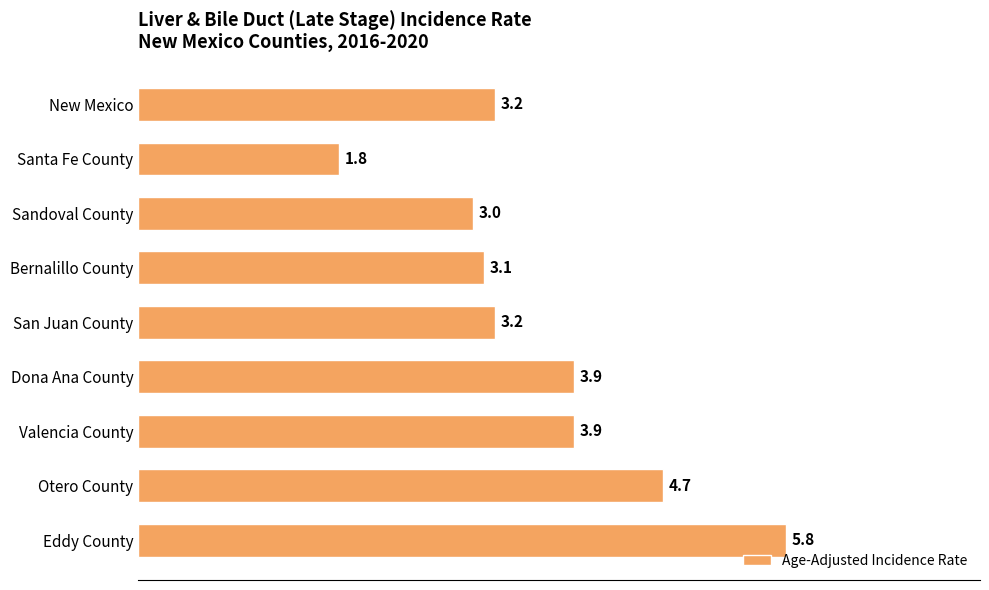

What is the approximate value at Santa Fe County?

1.8